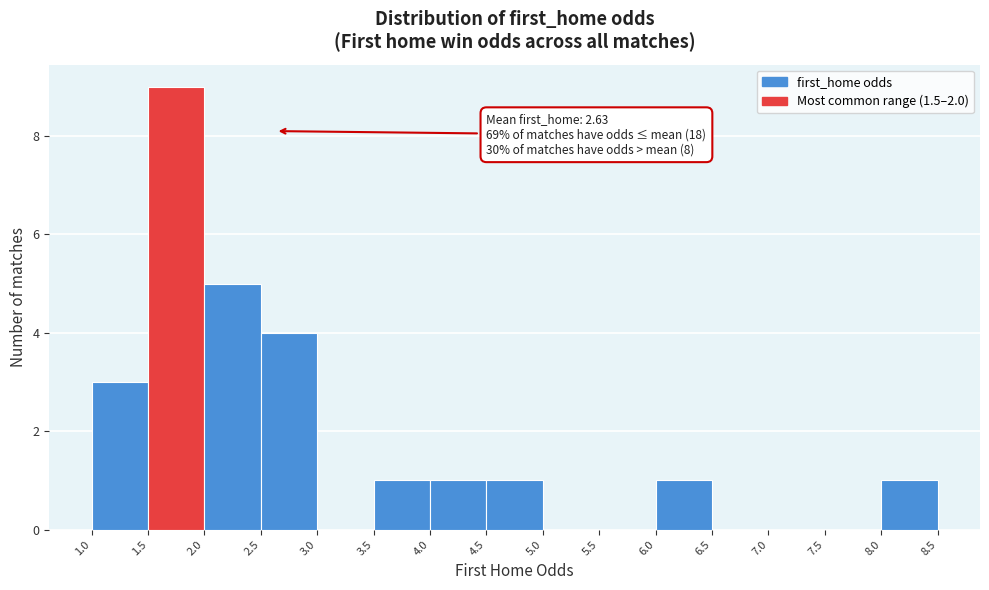

Over which range of the x-axis is the bar tallest?

1.5 to 2.0